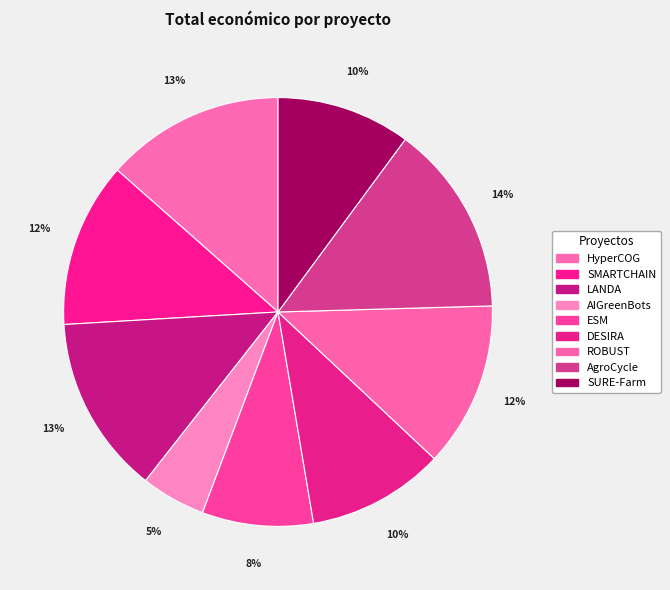

To the nearest percent, what is the combined percentage of ROBUST and LANDA?

26%